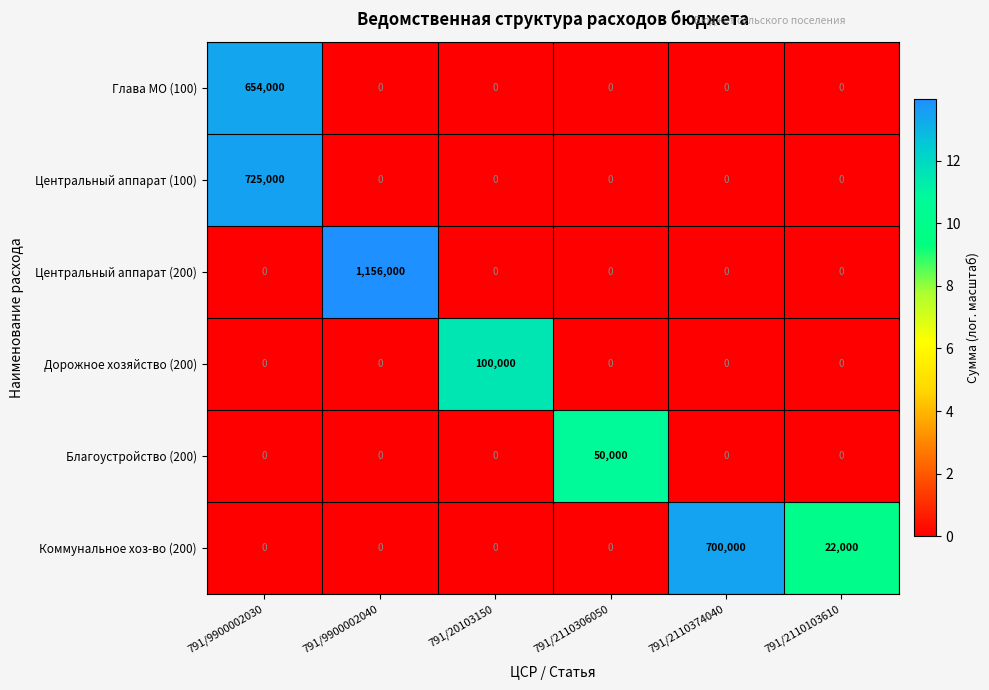

At which label is Коммунальное хоз-во (200) closest to 350000?

791/2110103610